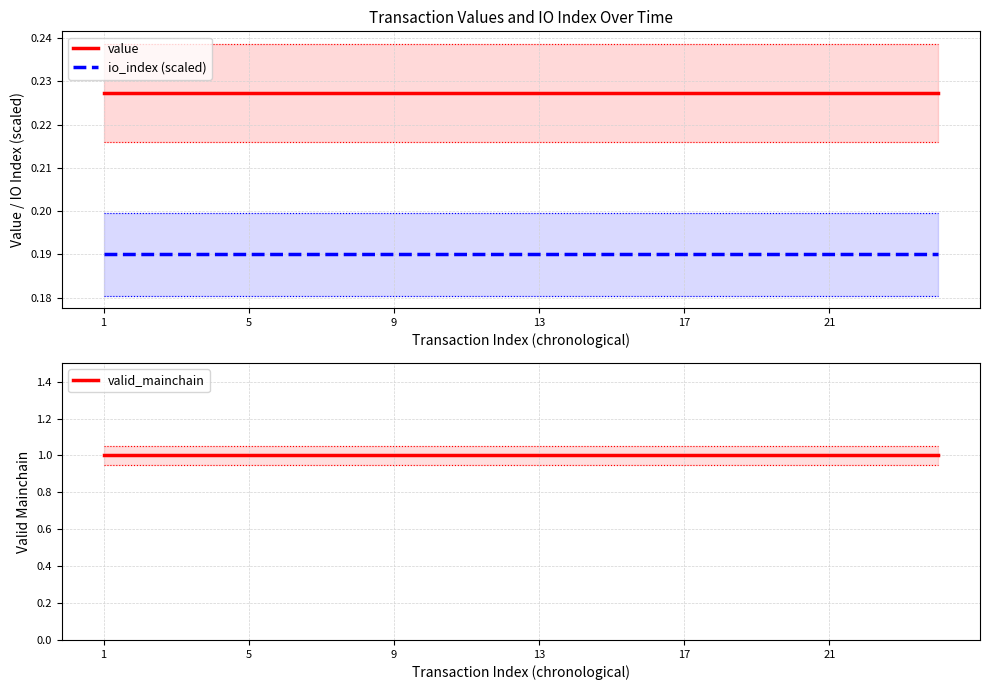

Which label corresponds to the smallest value in the chart?

1